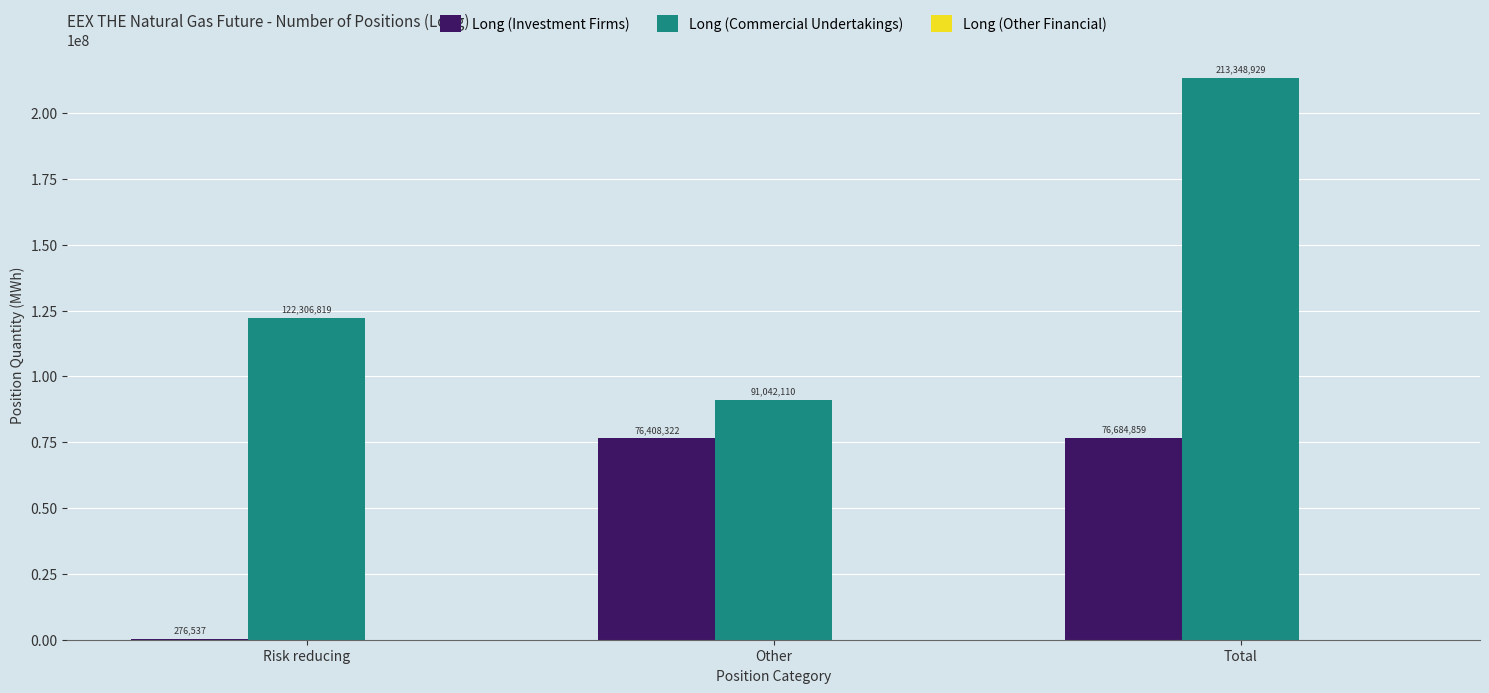

What is the greatest value displayed?

213348929